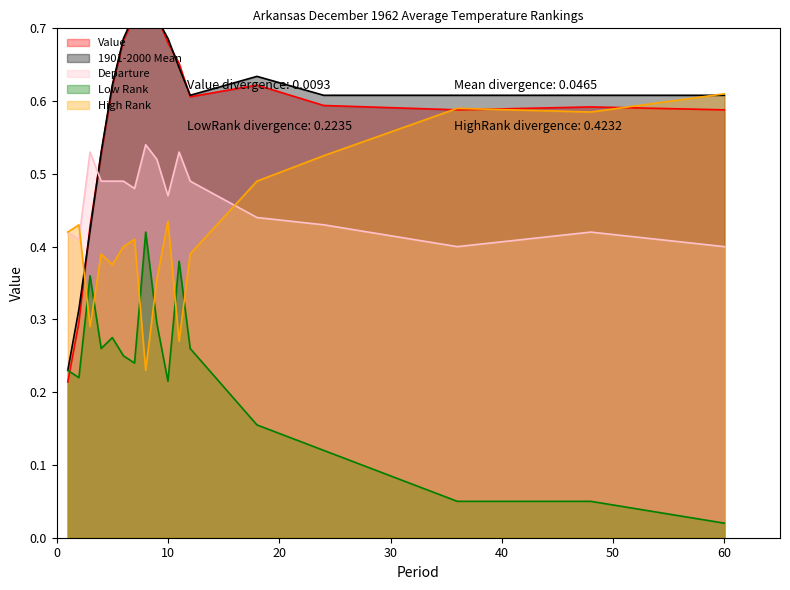

What is the spread (max minus min) of values at 7?

0.5